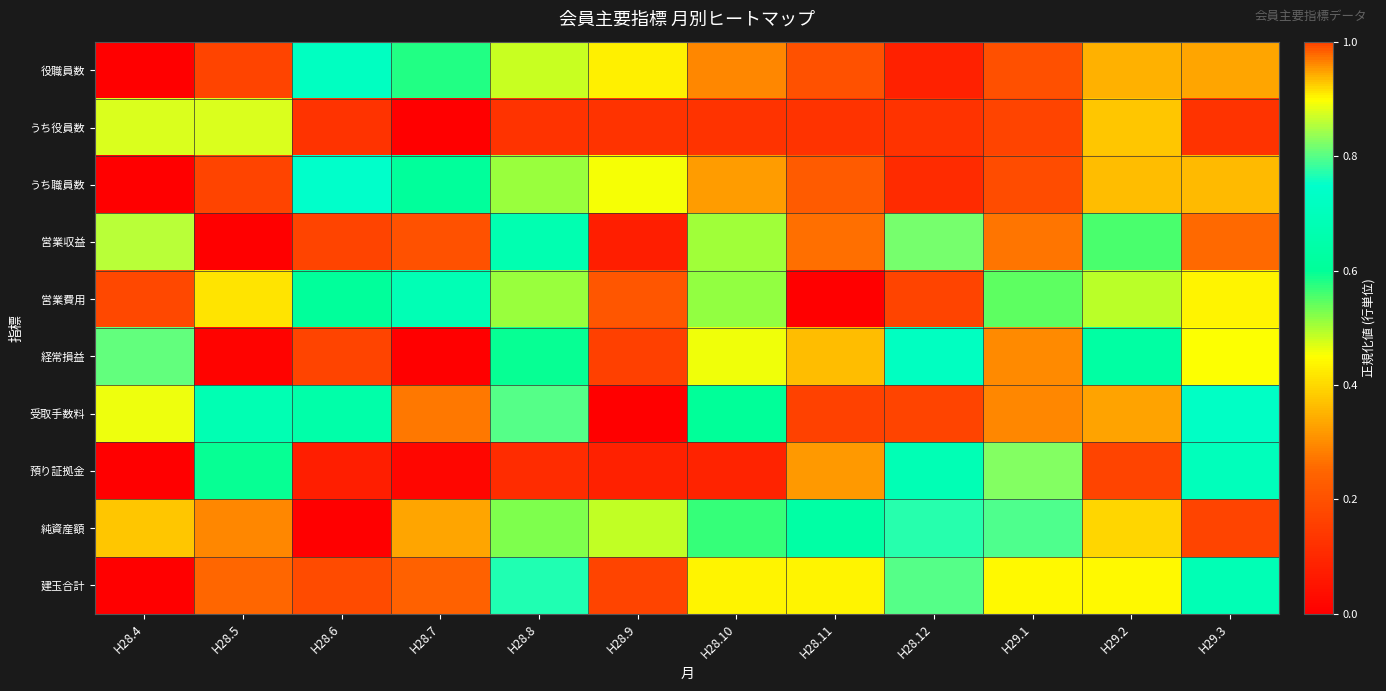

At which category does the chart reach its minimum across all series?

H28.4